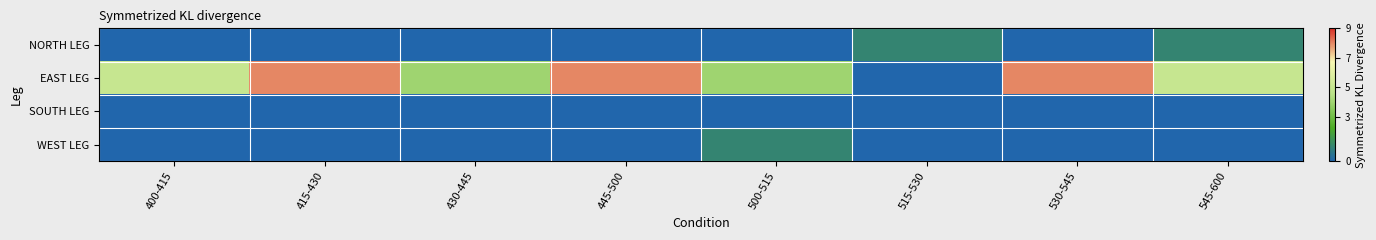

Reading left to right, what are all the values shown in this chart?

NORTH LEG: 400-415=0	415-430=0	430-445=0	445-500=0	500-515=0	515-530=1	530-545=0	545-600=1
EAST LEG: 400-415=5	415-430=8	430-445=4	445-500=8	500-515=4	515-530=0	530-545=8	545-600=5
SOUTH LEG: 400-415=0	415-430=0	430-445=0	445-500=0	500-515=0	515-530=0	530-545=0	545-600=0
WEST LEG: 400-415=0	415-430=0	430-445=0	445-500=0	500-515=1	515-530=0	530-545=0	545-600=0